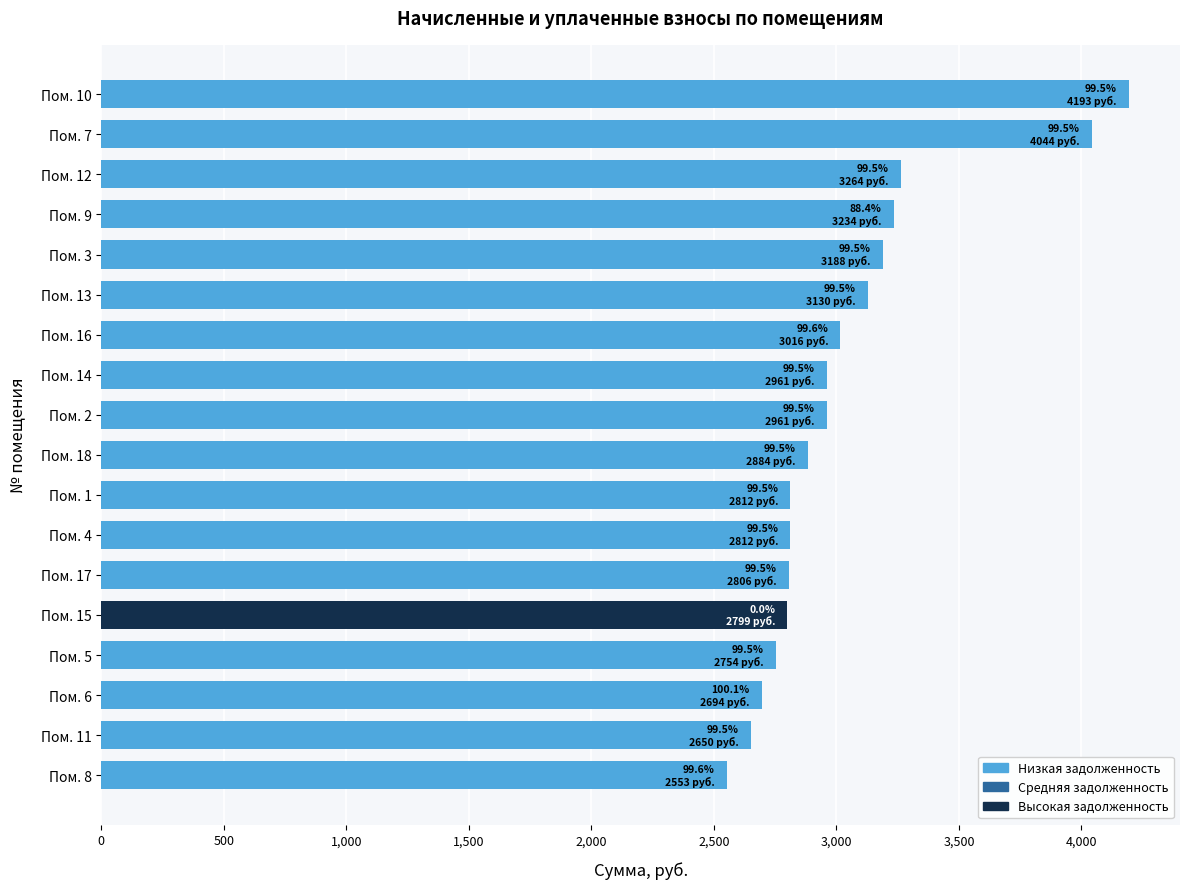

How many data points are above 2961?

9